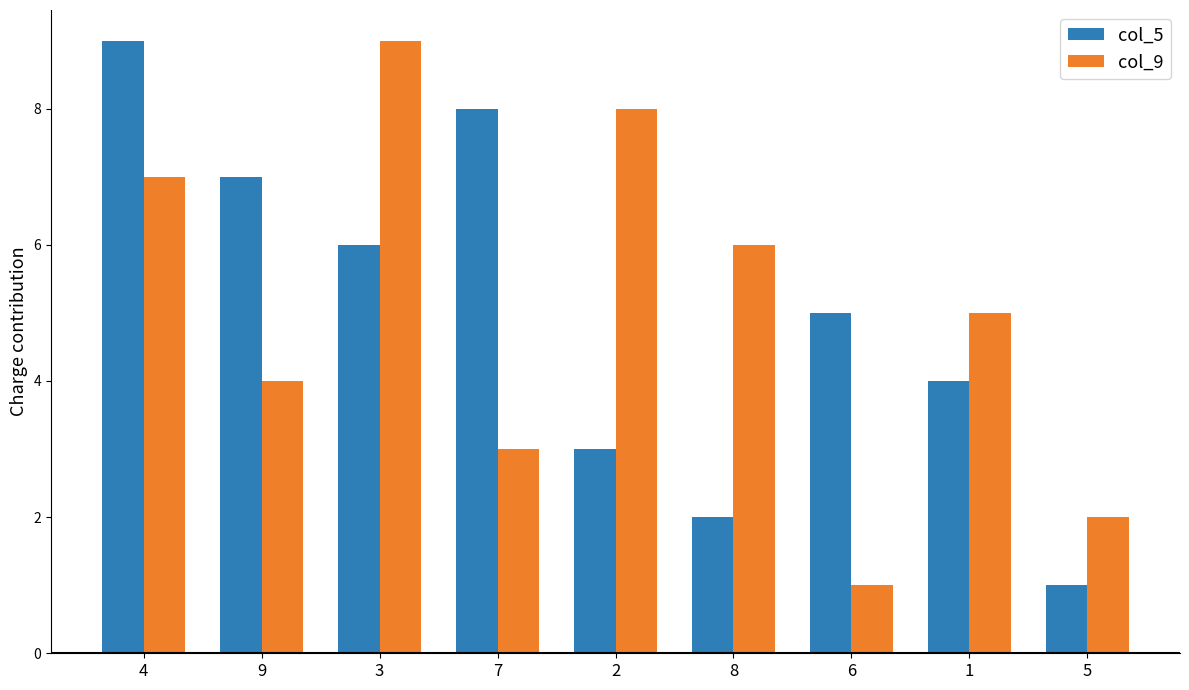

The col_5 series shows 14 at 4. True or false?

False